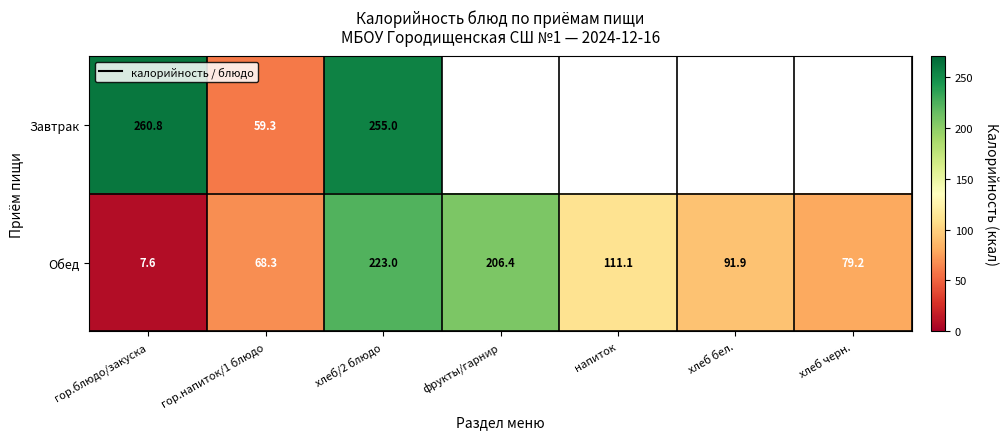

True or false: Завтрак has a value of 355.4 at хлеб/2 блюдо.

False